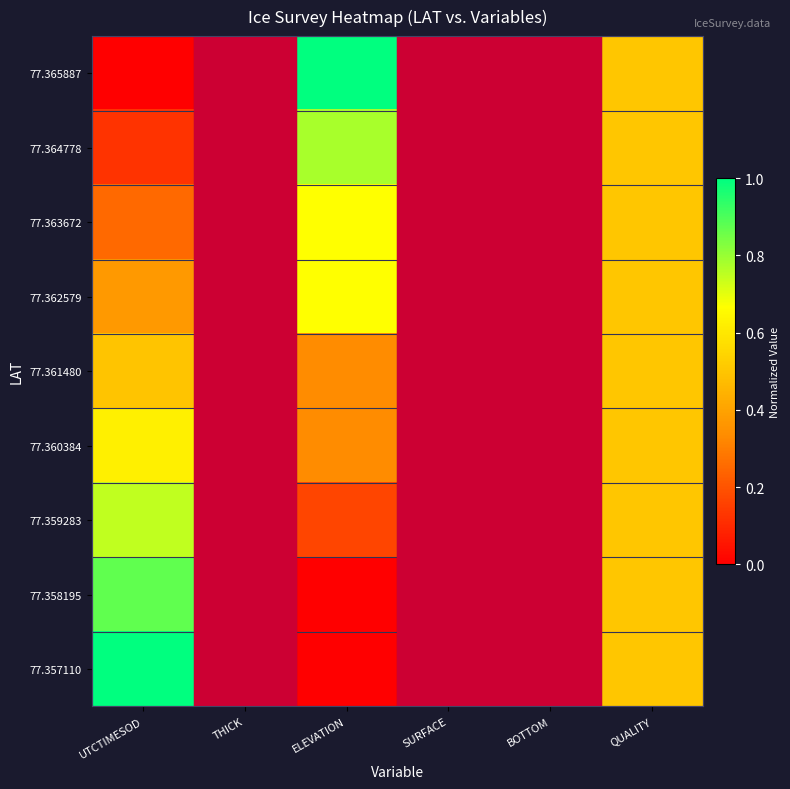

Which category has the highest value in the 77.358195 series?

UTCTIMESOD